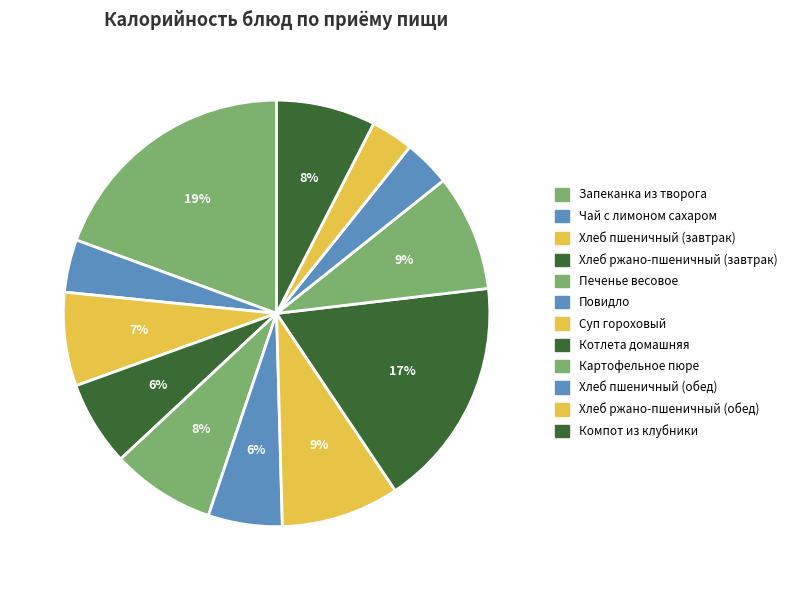

What percentage is the Печенье весовое slice, to the nearest percent?

8%